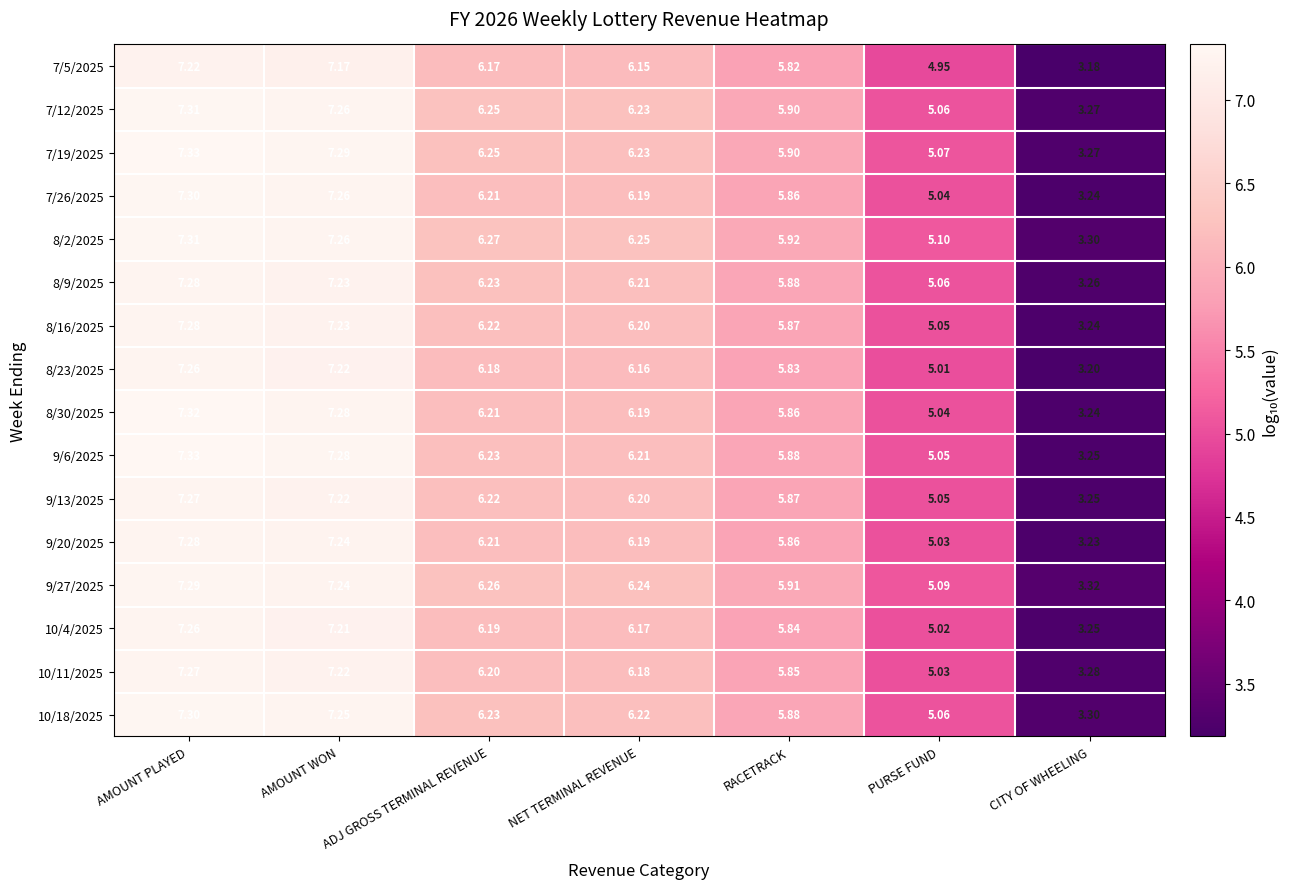

Where is 10/11/2025 nearest to the value 5?

PURSE FUND